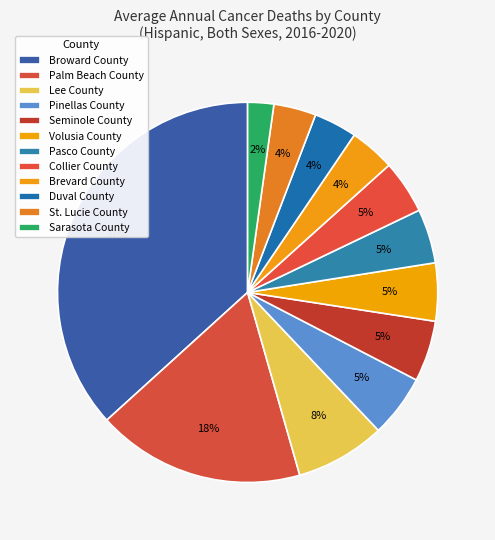

How many slices are in this pie chart?

12